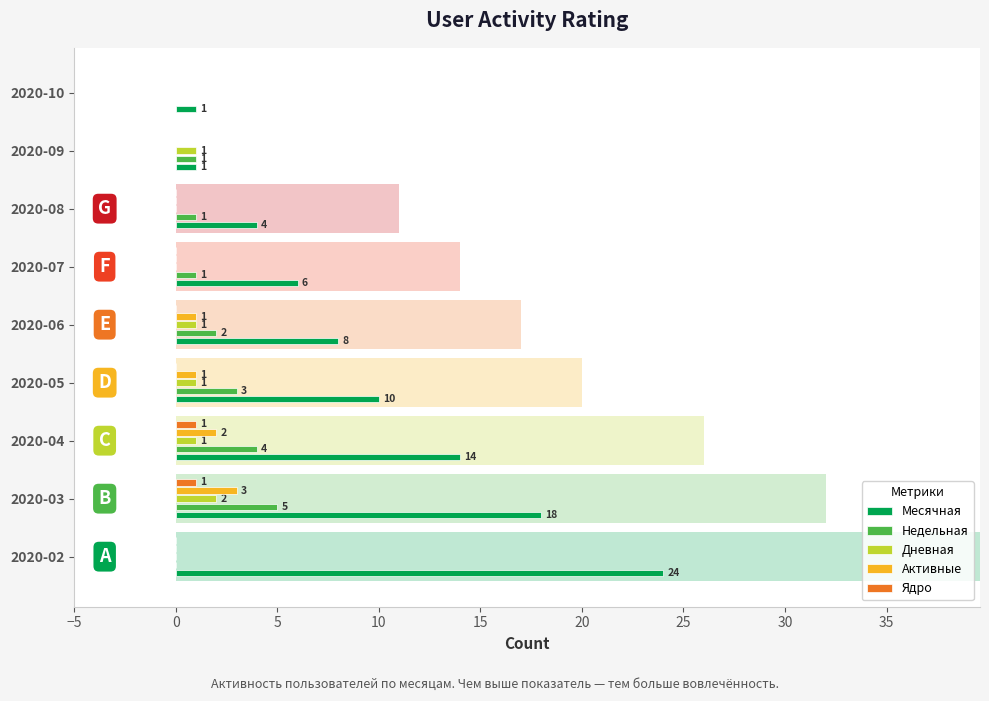

Reading left to right, extract all data points from this chart.

Месячная: 24	18	14	10	8	6	4	1	1
Недельная: 0	5	4	3	2	1	1	1	0
Дневная: 0	2	1	1	1	0	0	1	0
Активные: 0	3	2	1	1	0	0	0	0
Ядро: 0	1	1	0	0	0	0	0	0